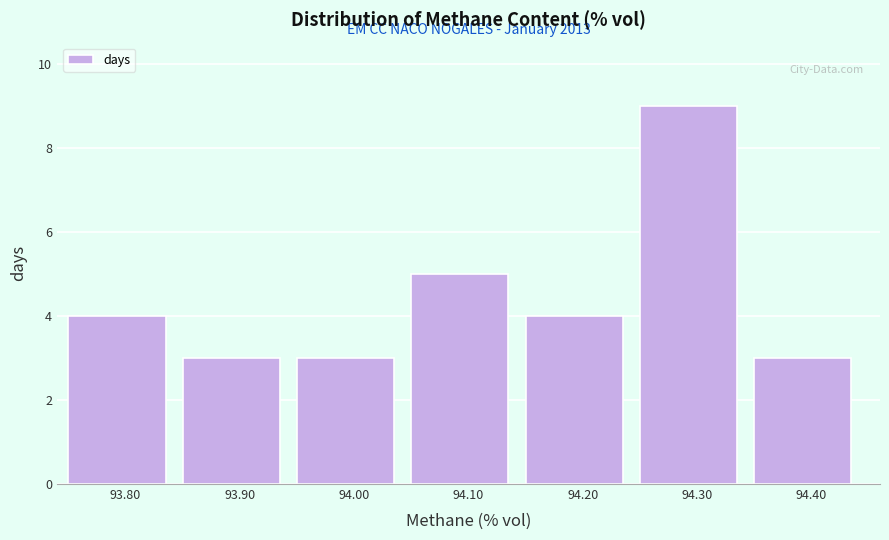

Reading right to left, extract all data points from this chart.

3	9	4	5	3	3	4